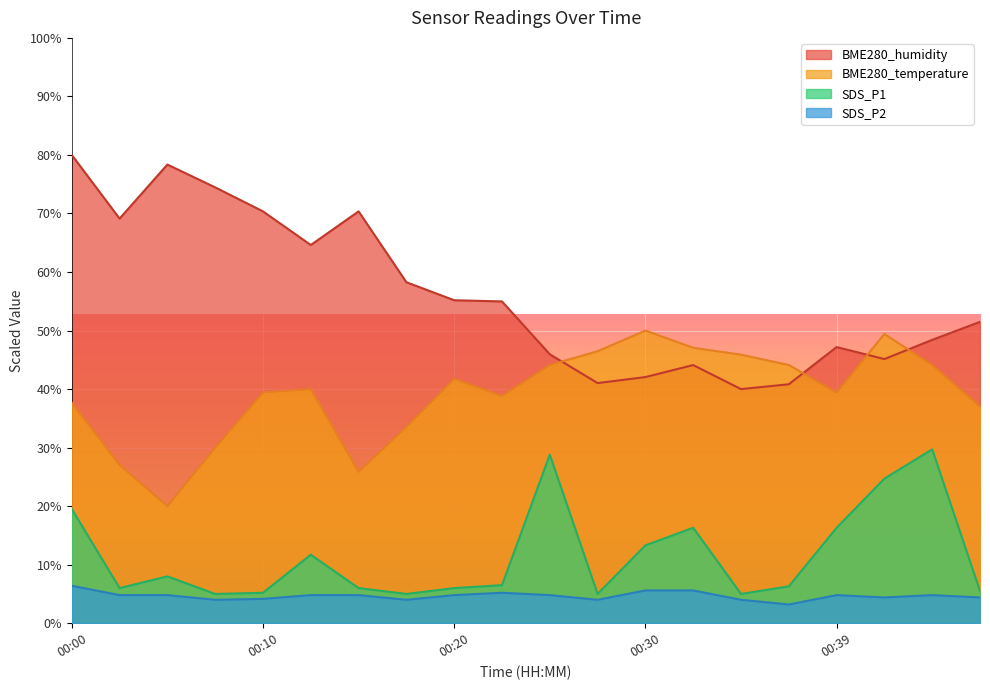

What is the greatest value displayed?

80.0